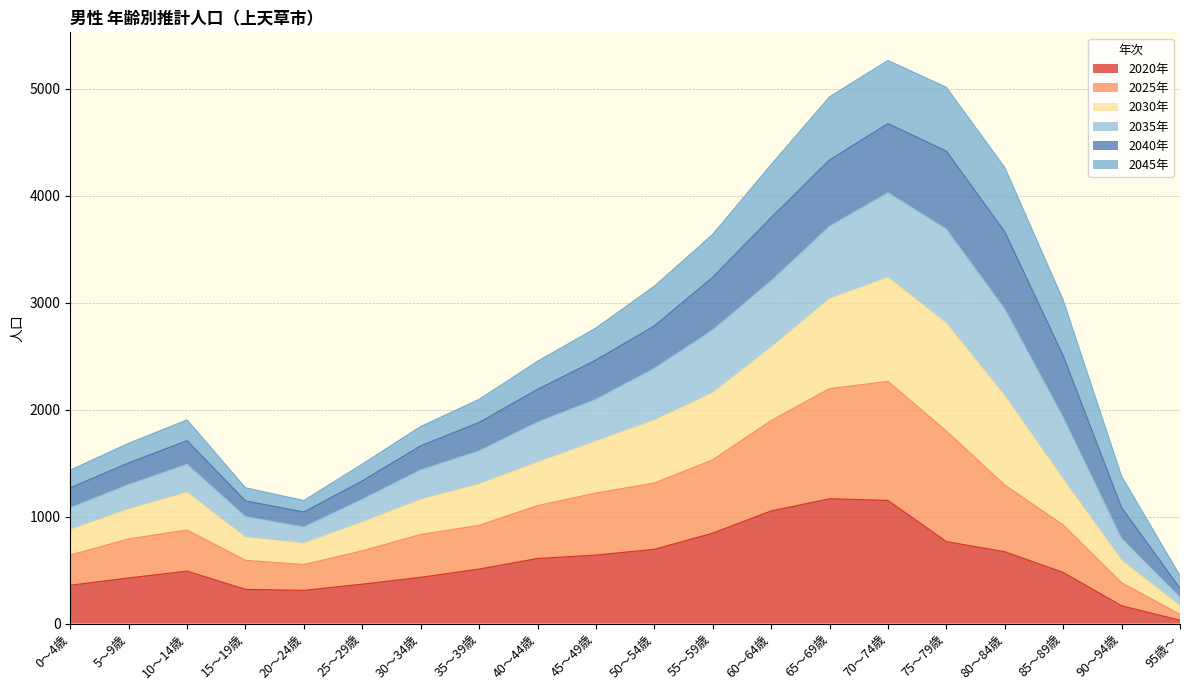

Is the value of 2025年 at 10～14歳 greater than the value of 2020年 at 90～94歳?

Yes